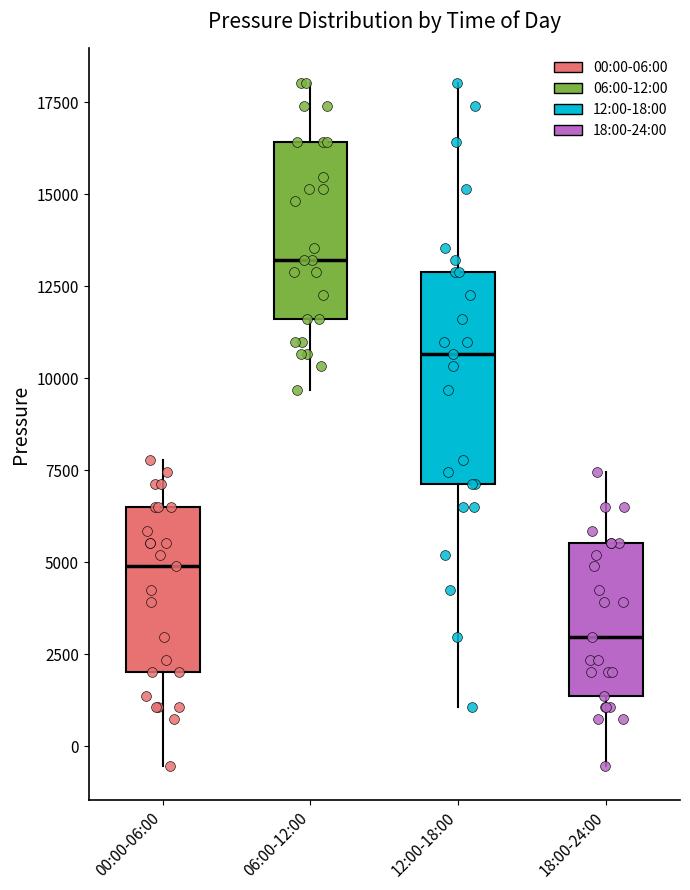

Where is the lower edge of the box for 18:00-24:00 on the y-axis? The values are not printed on the chart, so give them approximately, as read against the axis.

1500